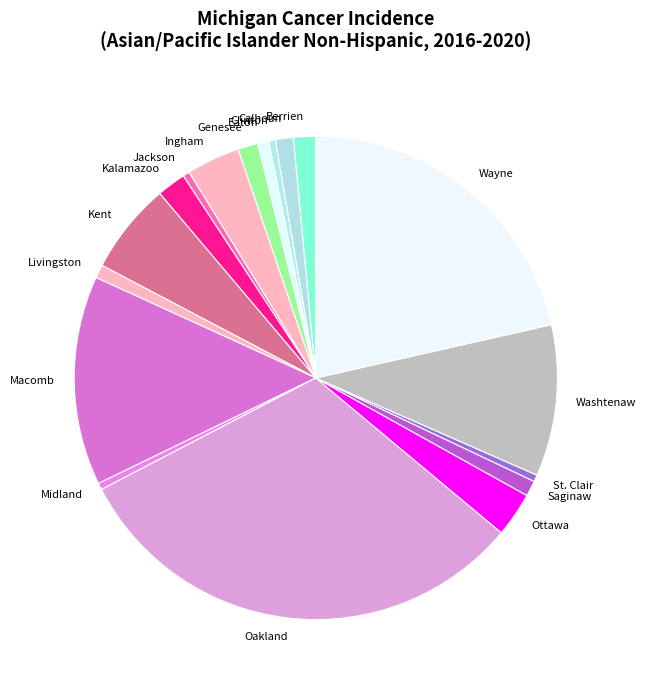

Approximately how many times larger is the value at Genesee compared to Jackson?

3.0